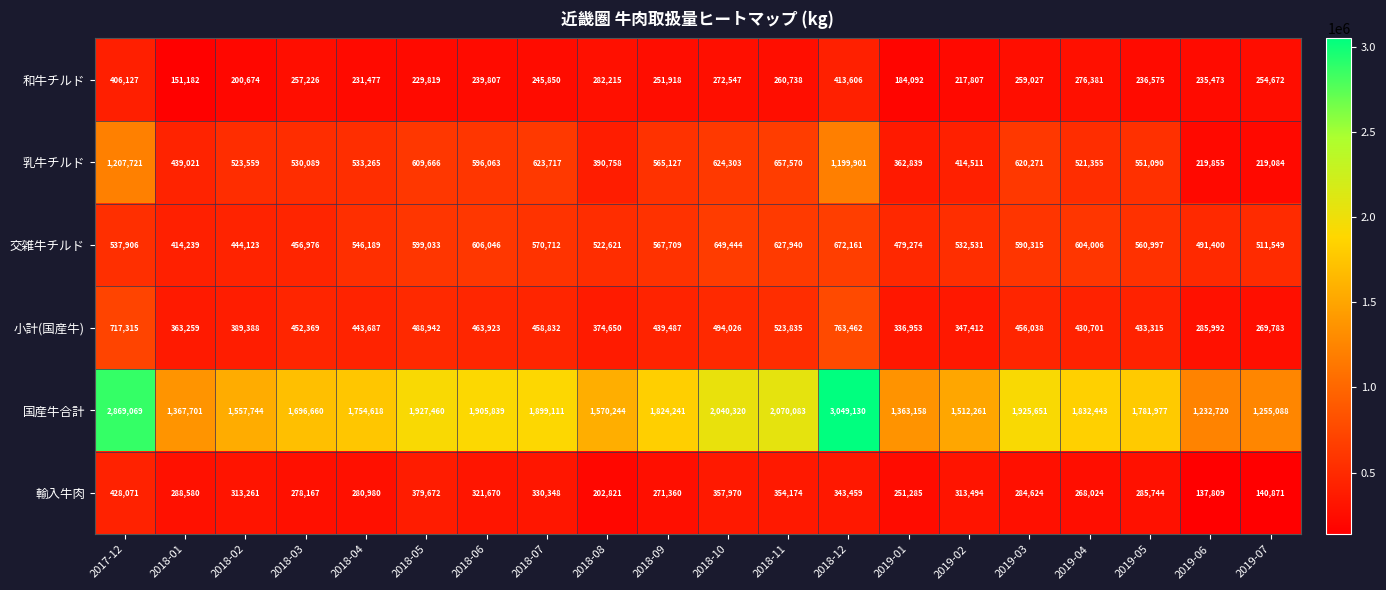

Between 2018-11 and 2019-07, which series saw the biggest shift?

国産牛合計